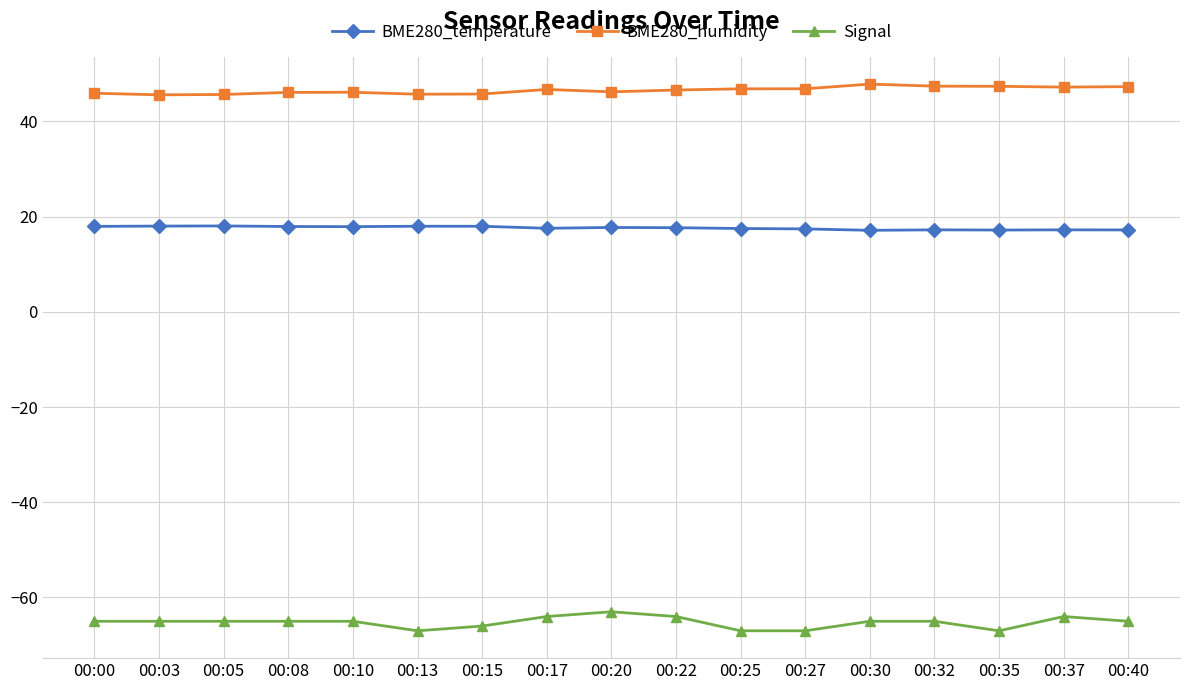

What is the maximum value shown in the chart?

47.8